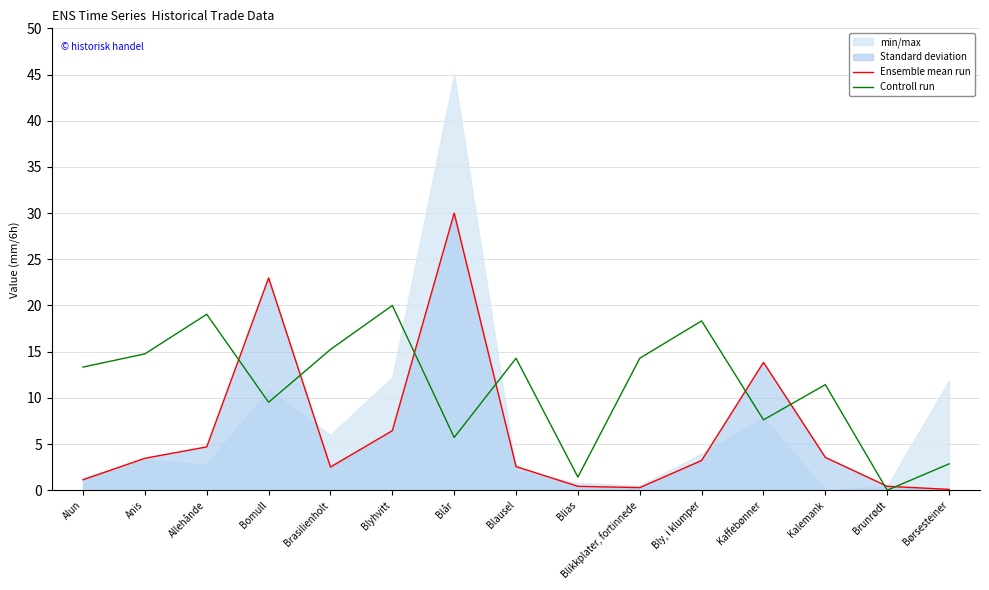

After their last crossing, which series has the higher values: Controll run or Ensemble mean run?

Controll run